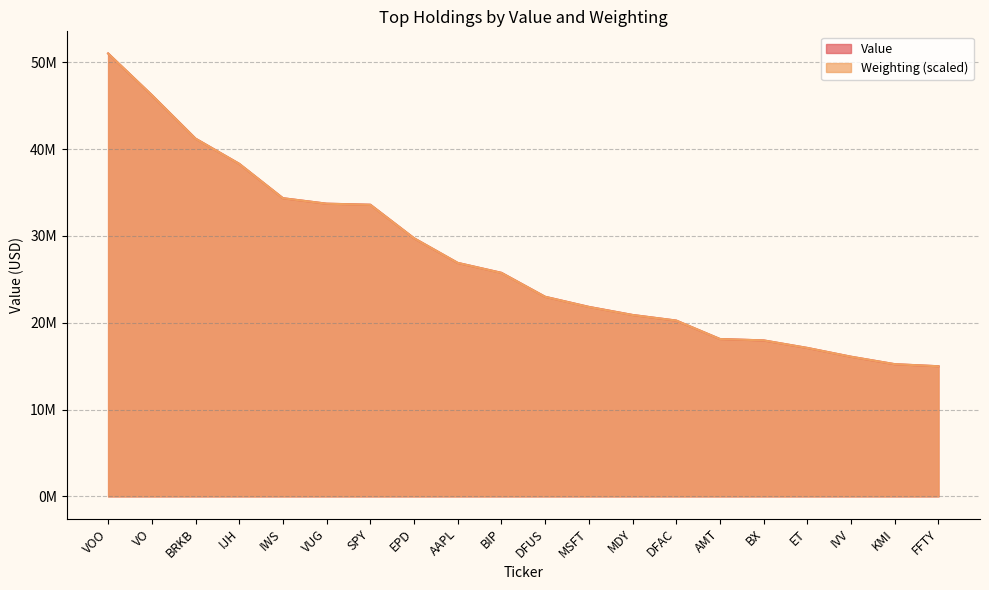

Which series has the largest range (max minus min)?

Weighting